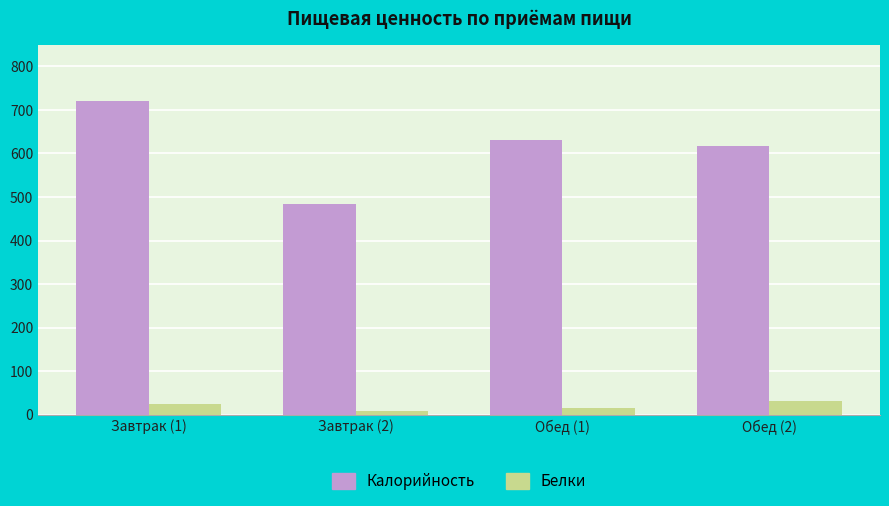

What is the difference between the maximum and minimum values in the Калорийность series?

235.6